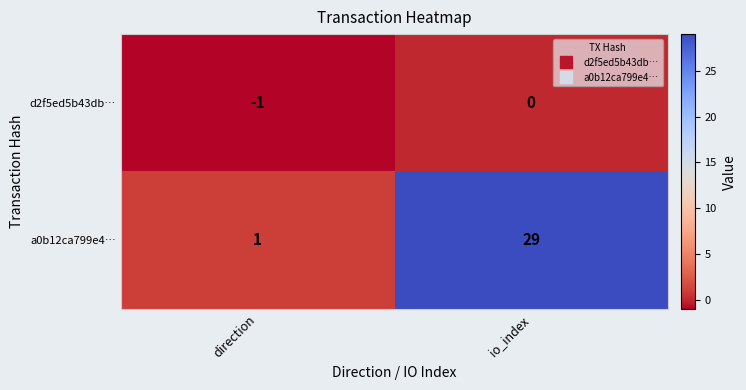

What is the maximum value shown in the chart?

29